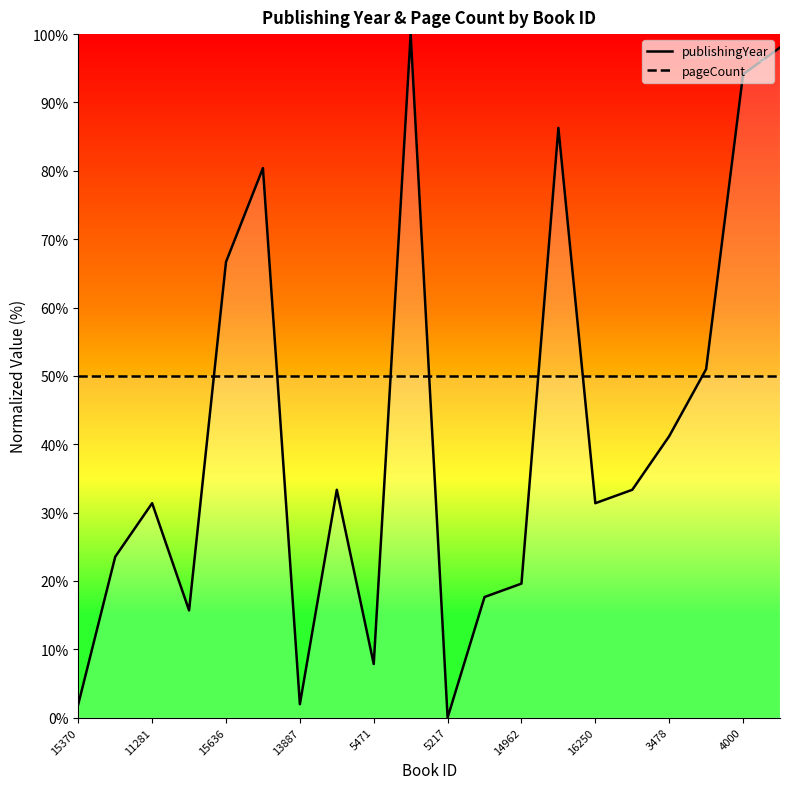

How many lines are shown in the chart?

2